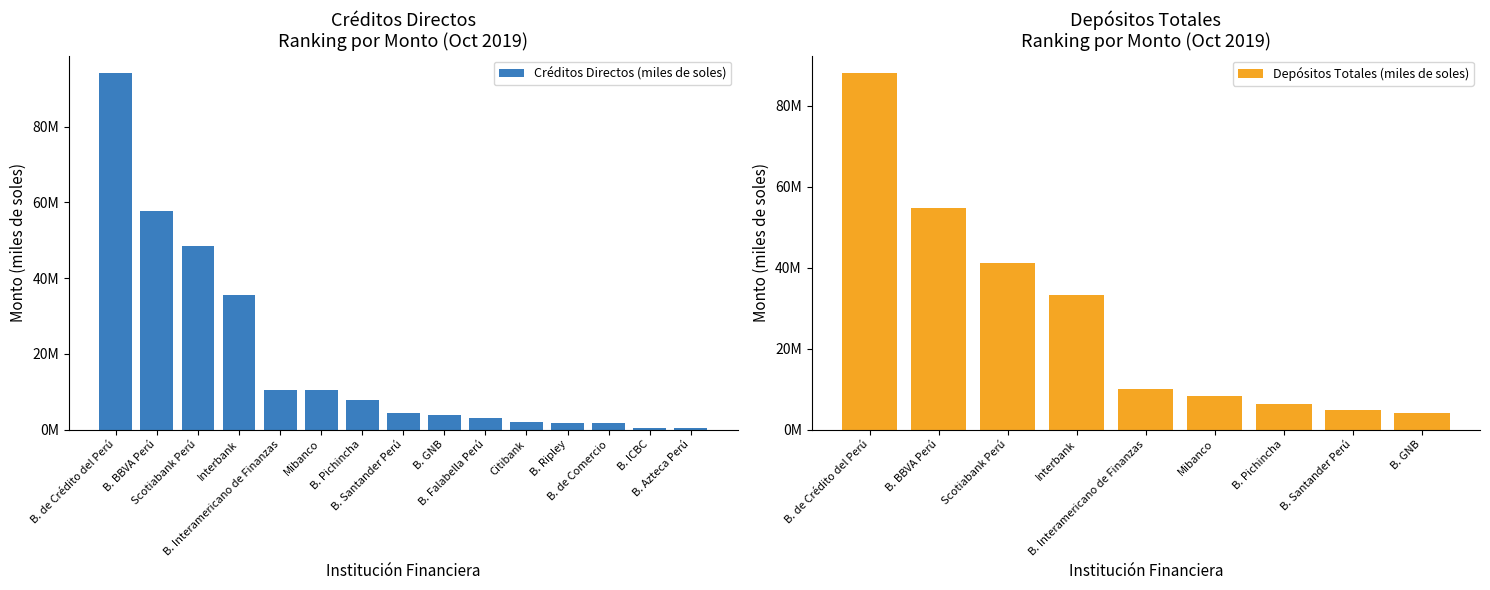

Reading left to right, what are all the values shown in this chart?

94081616.6	57733994.7	48599186.5	35480238.4	10434360.2	10363623.4	7755186.4	4397397.9	3947332.9	3092882.0	1916358.3	1857429.3	1646035.3	534195.1	442524.4